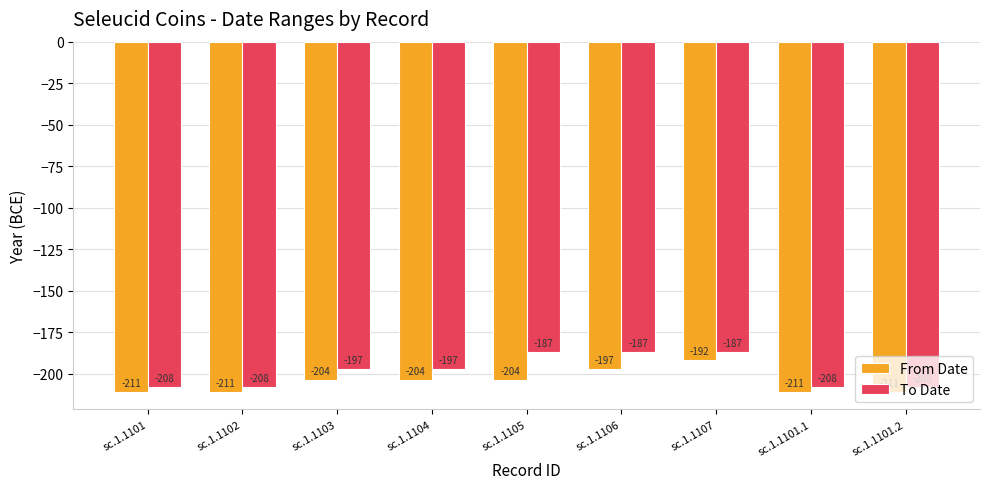

How many To Date values are between -208 and -187?

9